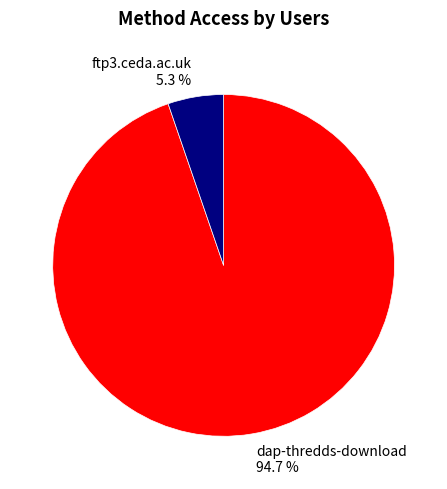

Which slice is the largest?

dap-thredds-download